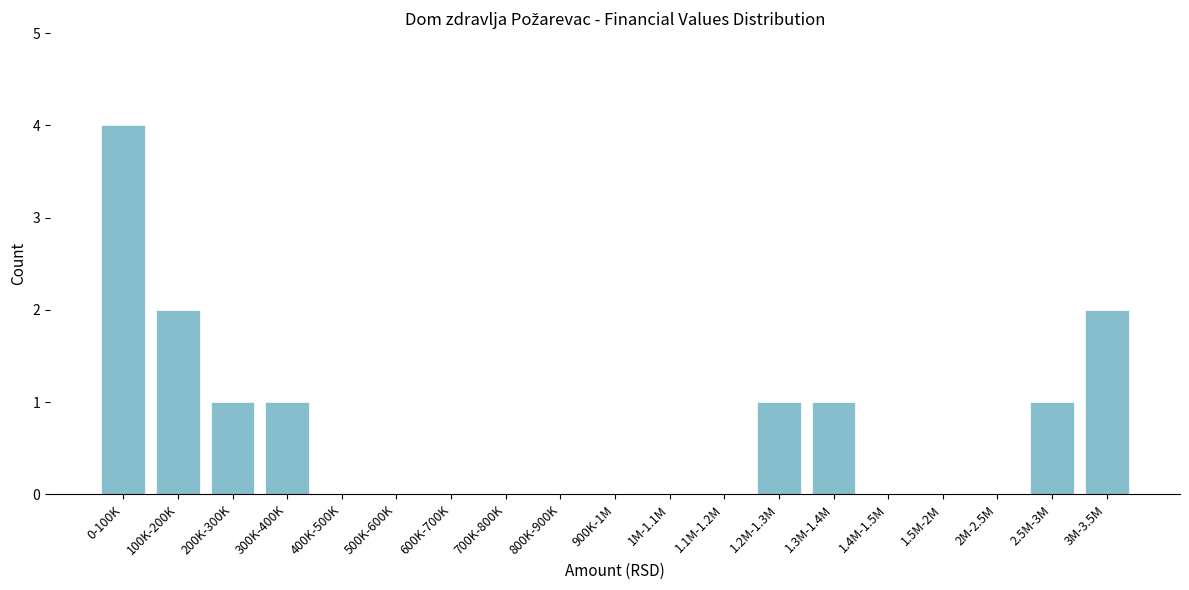

Reading right to left, list all the values displayed in this chart.

3M-3.5M=2	2.5M-3M=1	2M-2.5M=0	1.5M-2M=0	1.4M-1.5M=0	1.3M-1.4M=1	1.2M-1.3M=1	1.1M-1.2M=0	1M-1.1M=0	900K-1M=0	800K-900K=0	700K-800K=0	600K-700K=0	500K-600K=0	400K-500K=0	300K-400K=1	200K-300K=1	100K-200K=2	0-100K=4